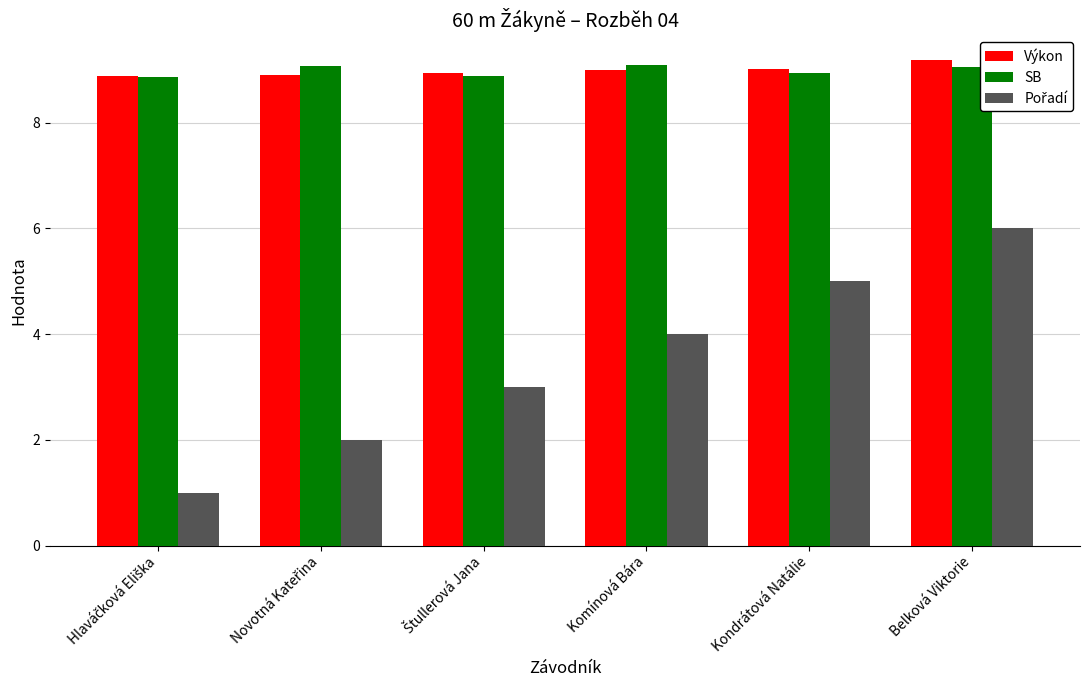

What value does the Výkon series have at Kondrátová Natálie?

9.0